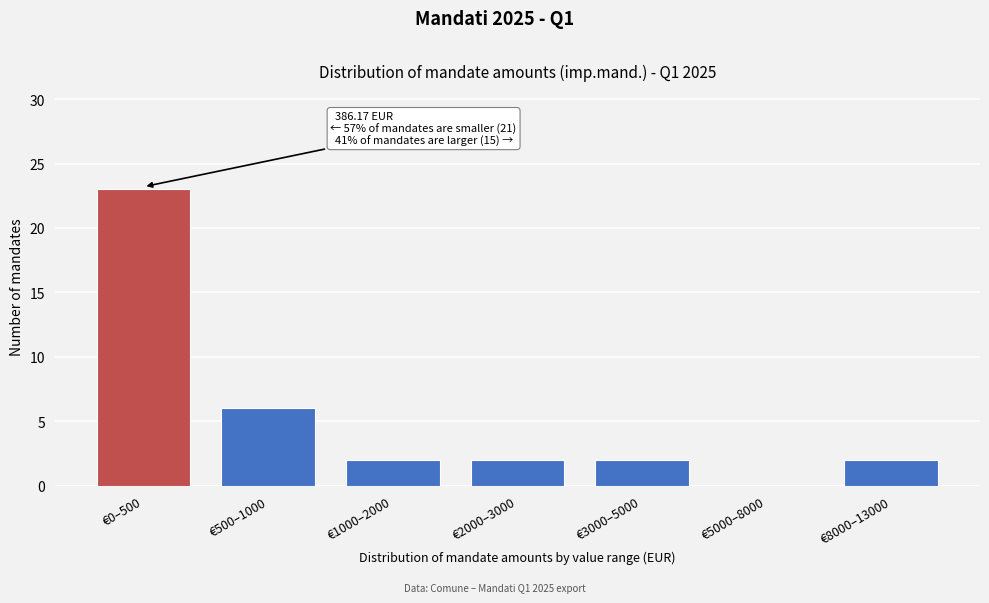

Reading right to left, transcribe all the data shown in this chart.

€8000–13000=2	€5000–8000=0	€3000–5000=2	€2000–3000=2	€1000–2000=2	€500–1000=6	€0–500=23